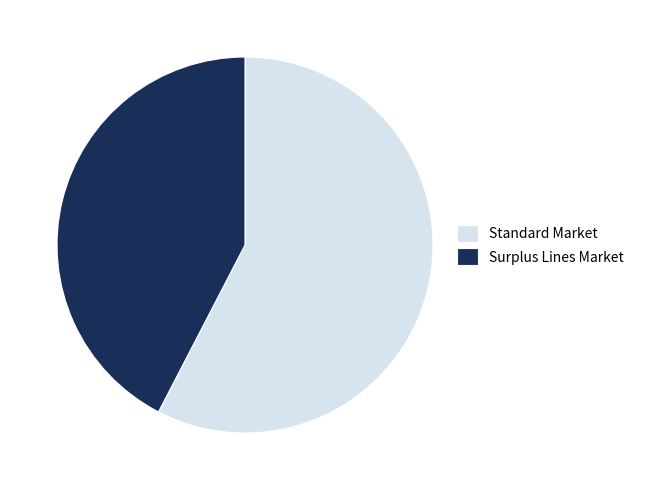

Combined, do Standard Market and Surplus Lines Market account for over 50%?

Yes